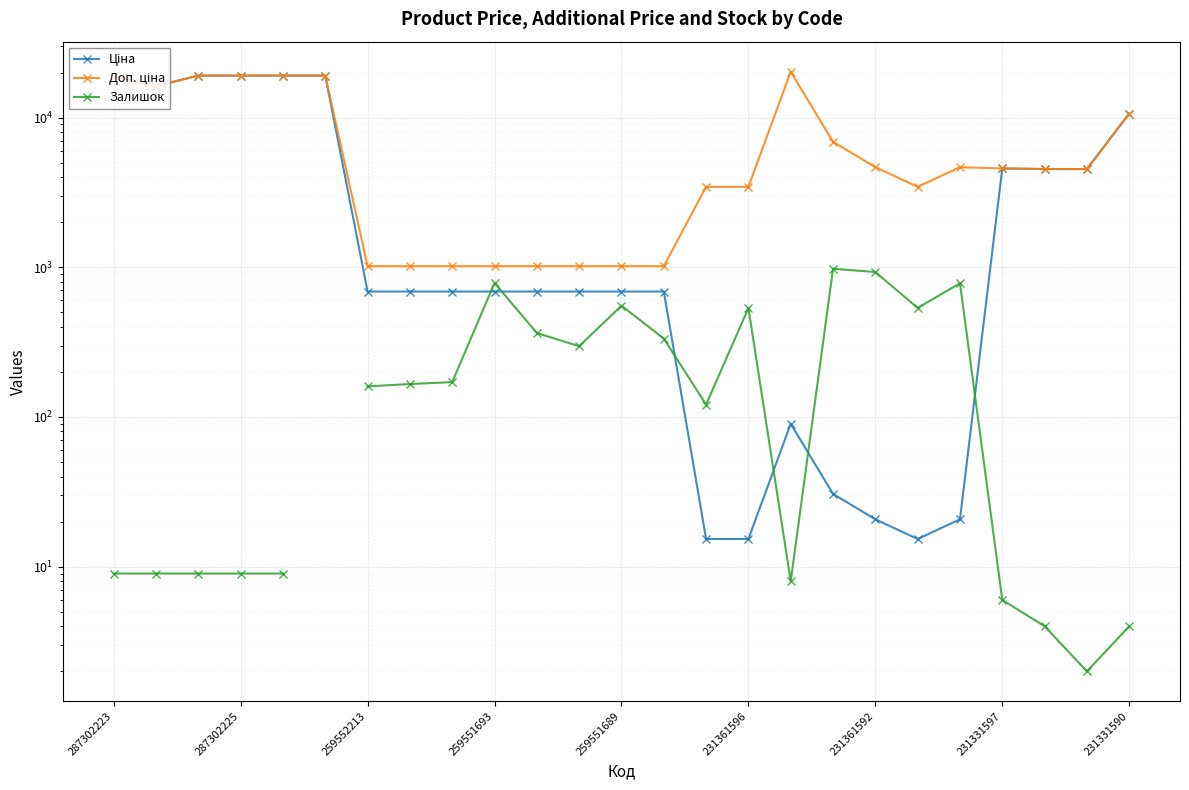

Which series has the widest spread of values?

Доп. ціна